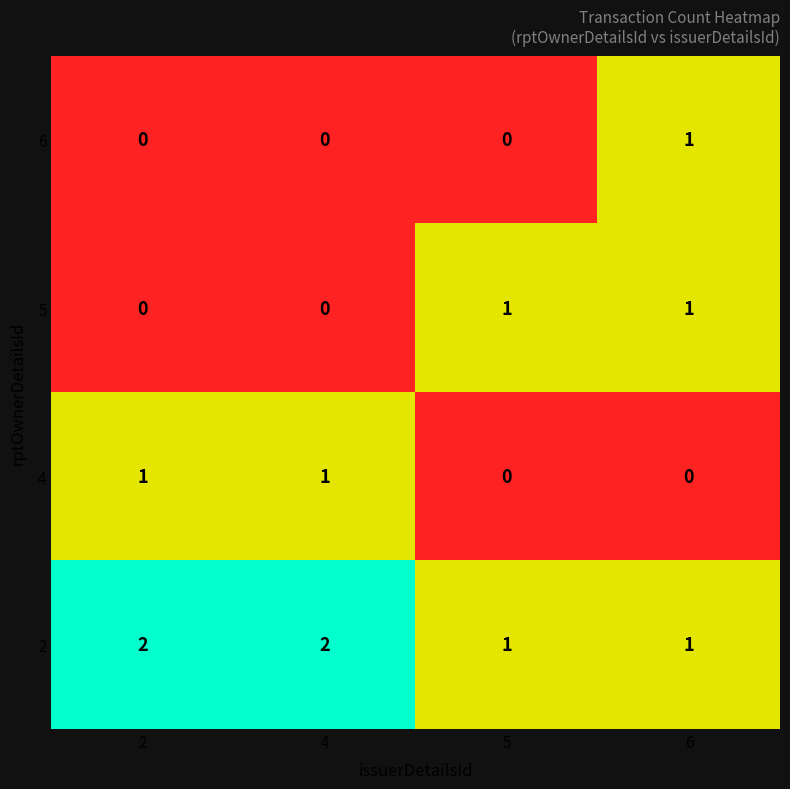

What is the spread (max minus min) of values at 4?

2